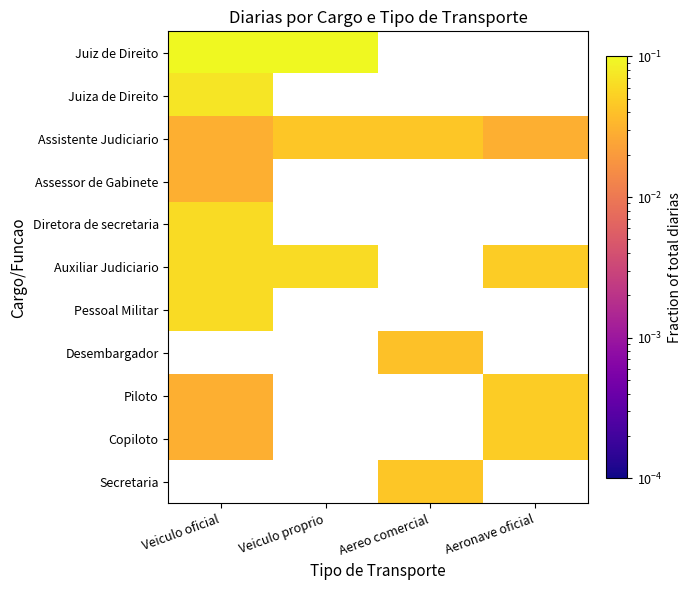

The Desembargador series shows 0.0 at Aereo comercial. True or false?

False